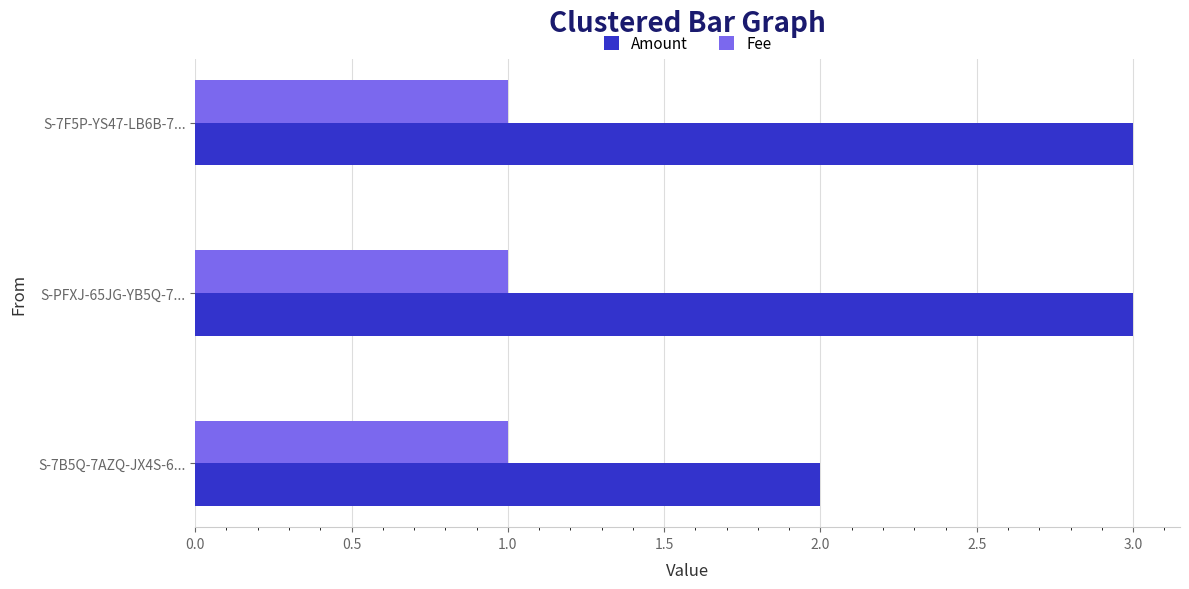

How many values in the Amount series are below 3?

1